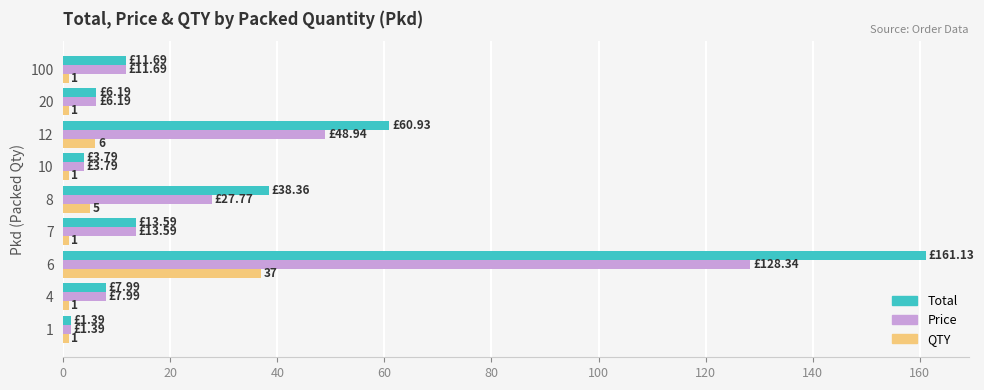

Which series has the largest total across all categories?

Total